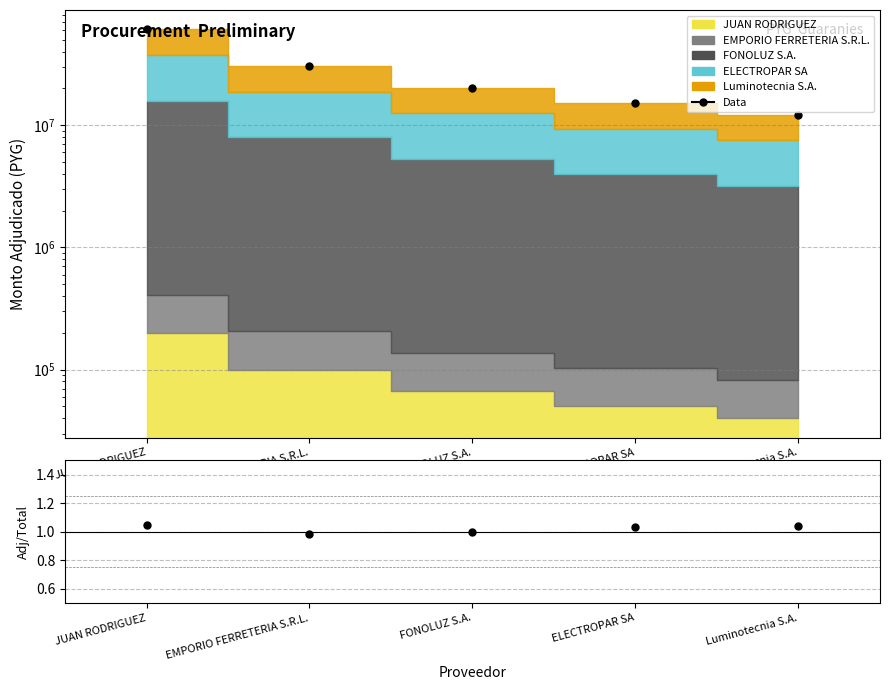

How many data points in Data/MC are less than 1?

2